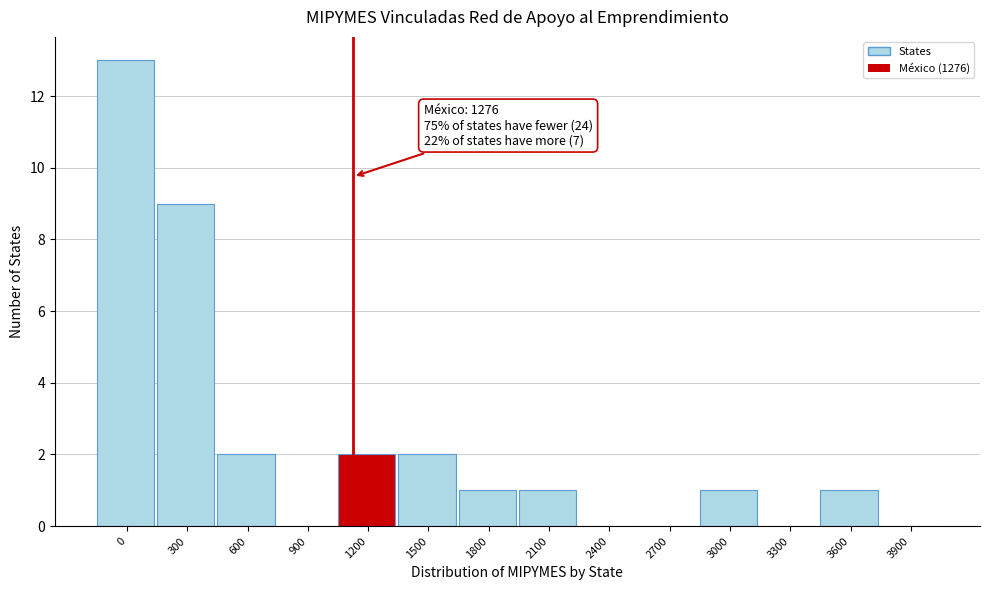

Reading right to left, what are all the values shown in this chart?

3900=0	3600=1	3300=0	3000=1	2700=0	2400=0	2100=1	1800=1	1500=2	1200=2	900=0	600=2	300=9	0=13